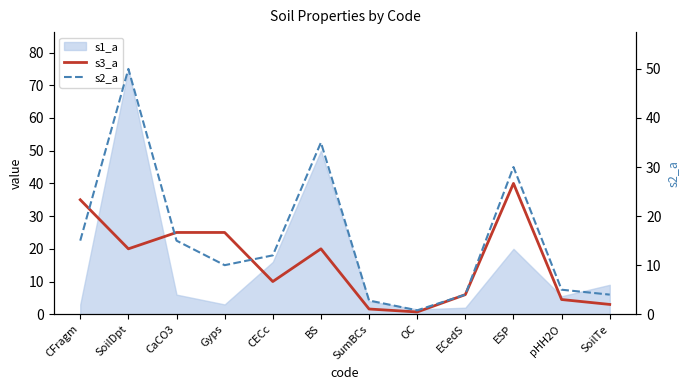

The value of s3_a at pHH2O is 7.4. True or false?

False